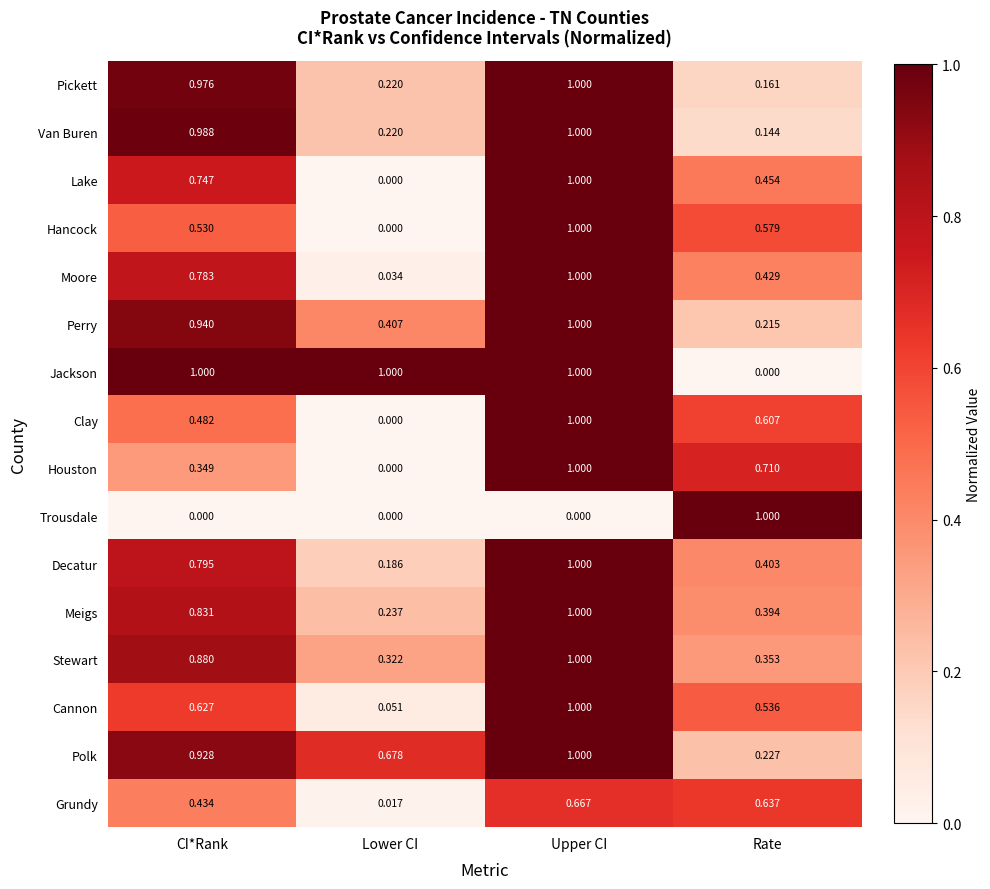

Rank the series at CI*Rank from highest to lowest value.

Jackson, Van Buren, Pickett, Perry, Polk, Stewart, Meigs, Decatur, Moore, Lake, Cannon, Hancock, Clay, Grundy, Houston, Trousdale